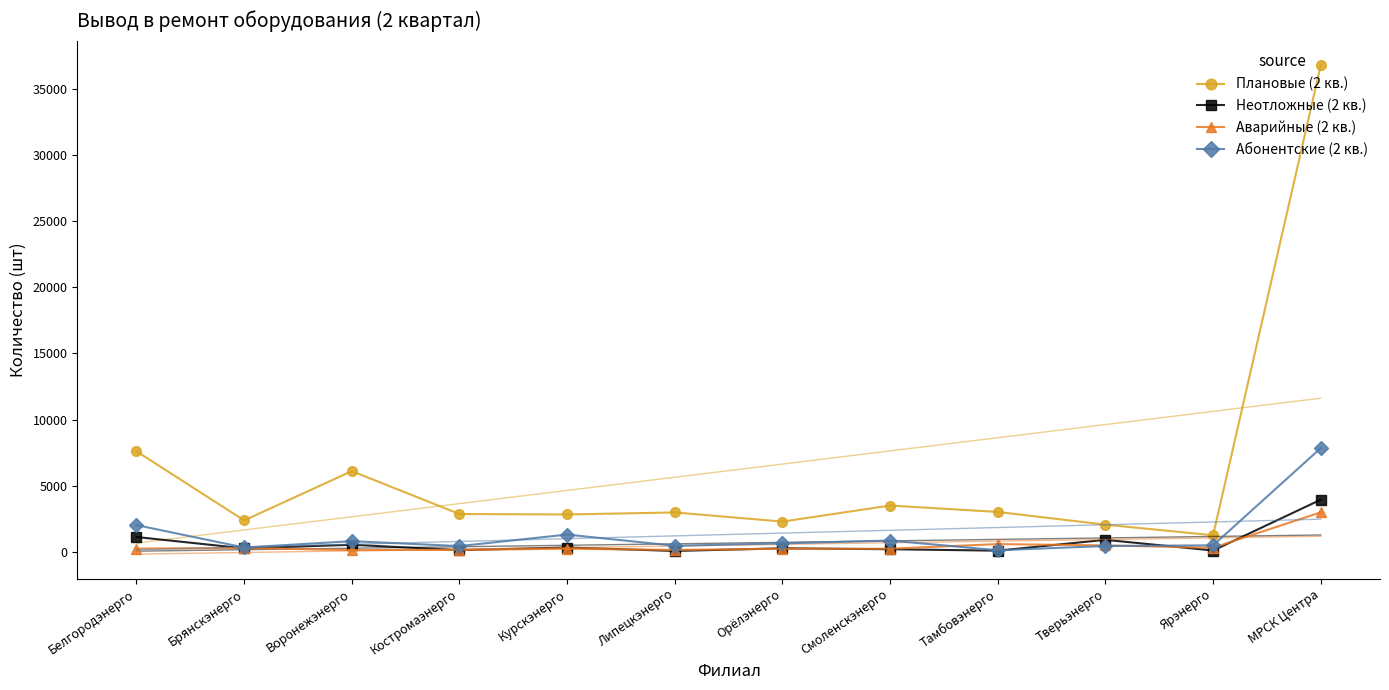

What is the difference between the maximum and minimum values in the Неотложные (2 кв.) series?

3880